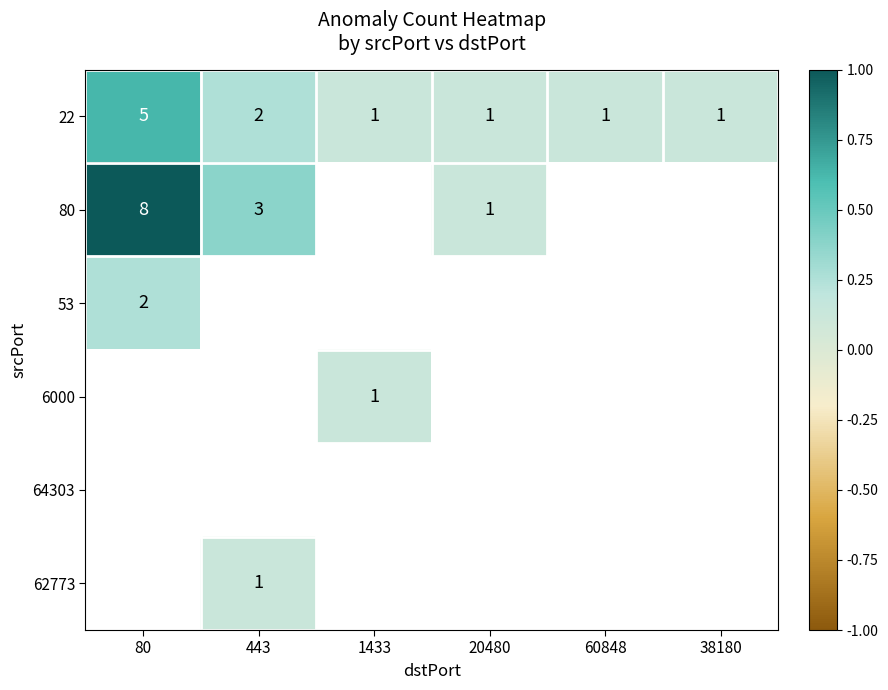

The 53 series shows 0.3 at 80. True or false?

False